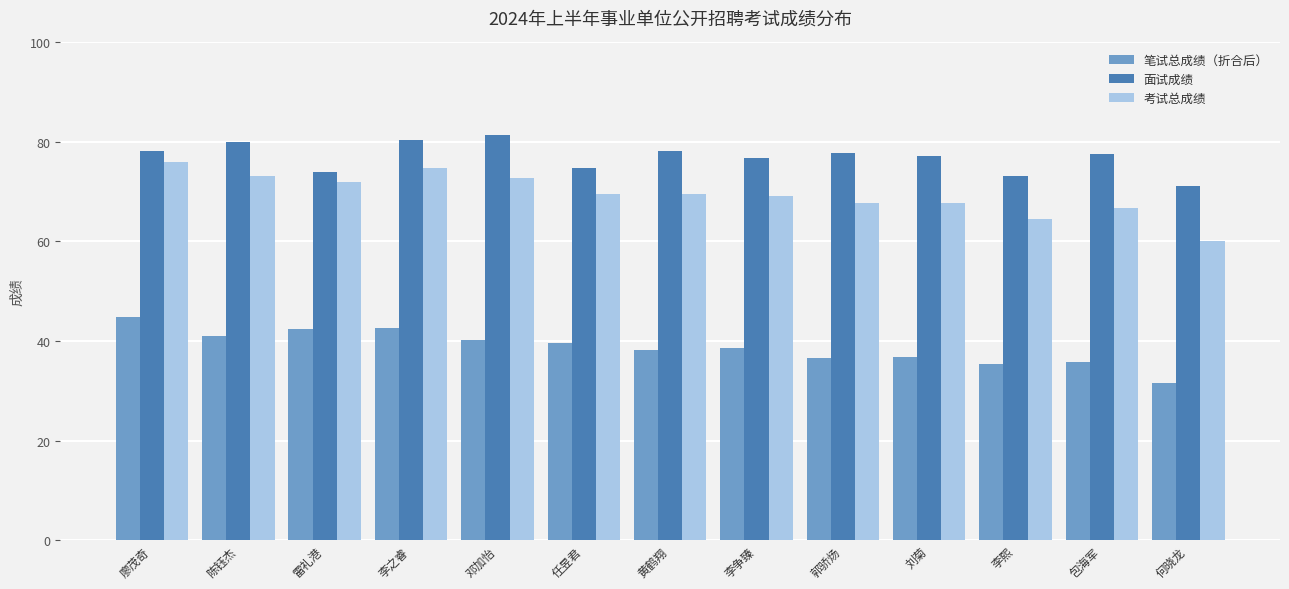

Is it true that 考试总成绩 equals 67.7 at 郭骄炀?

True